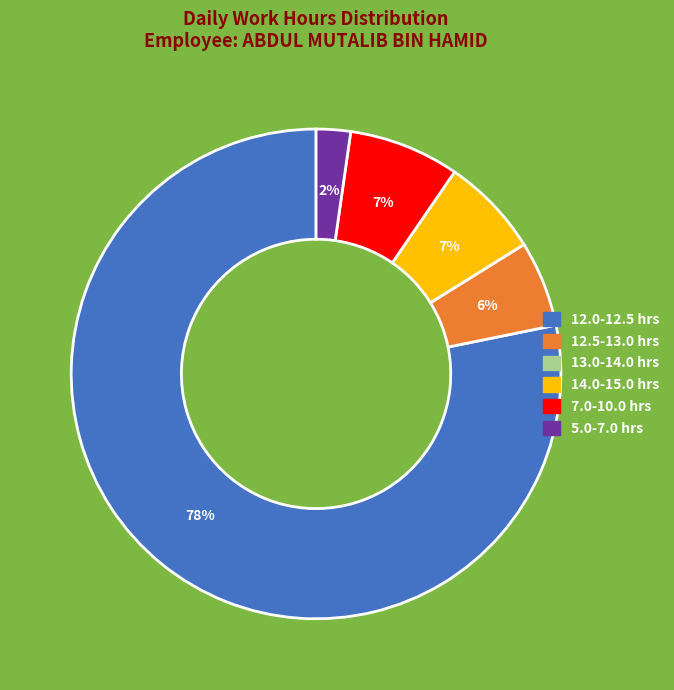

To the nearest percent, what is the average slice percentage?

17%